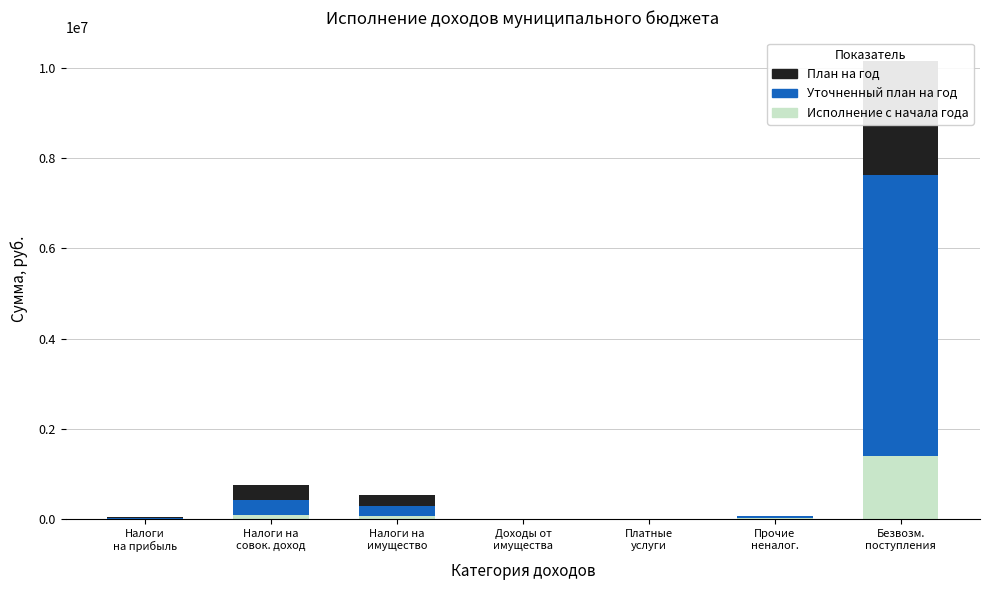

What position from the left is Доходы от
имущества?

4